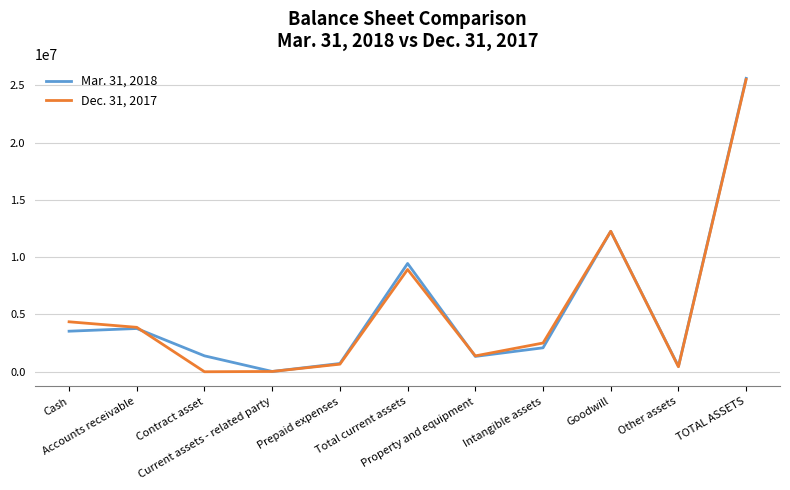

At which label is Dec. 31, 2017 closest to 12762831?

Goodwill